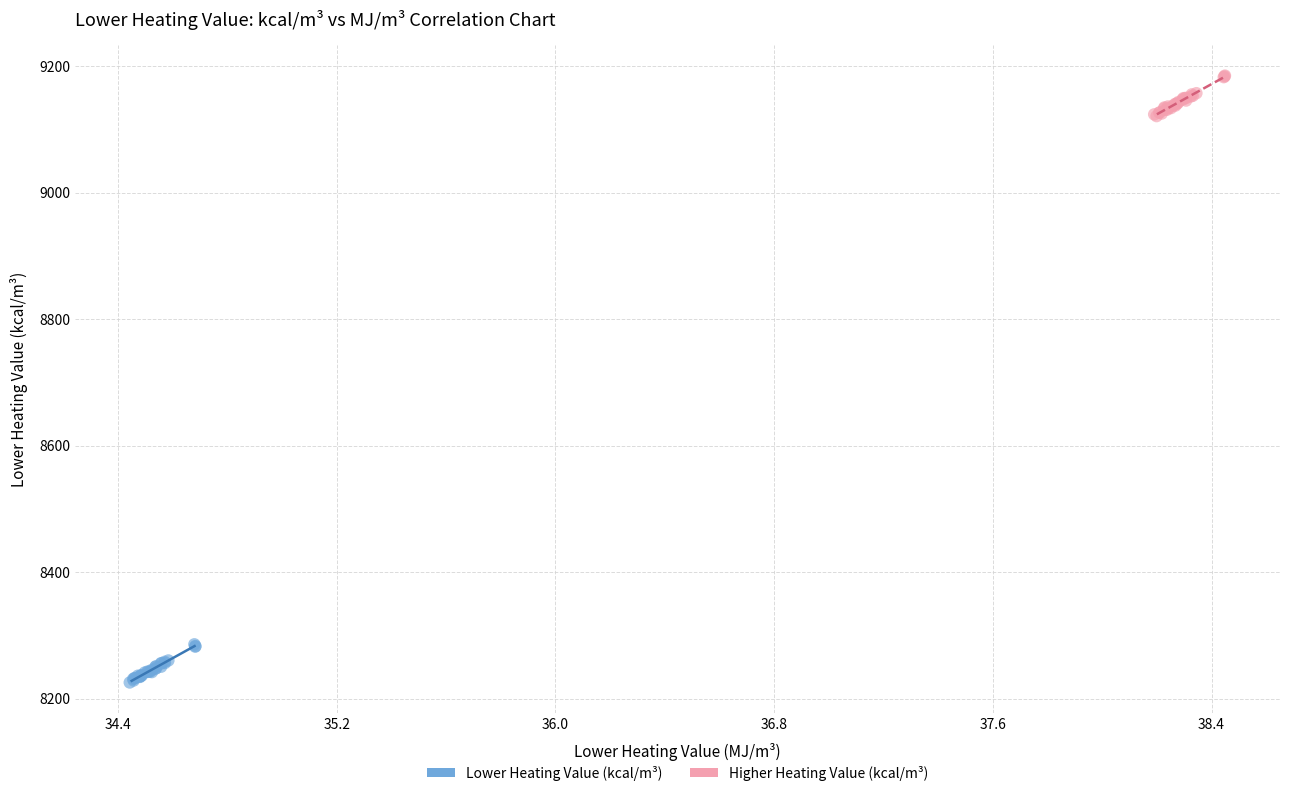

What are all the series names shown in the legend?

Lower Heating Value (kcal/m³), Higher Heating Value (kcal/m³)